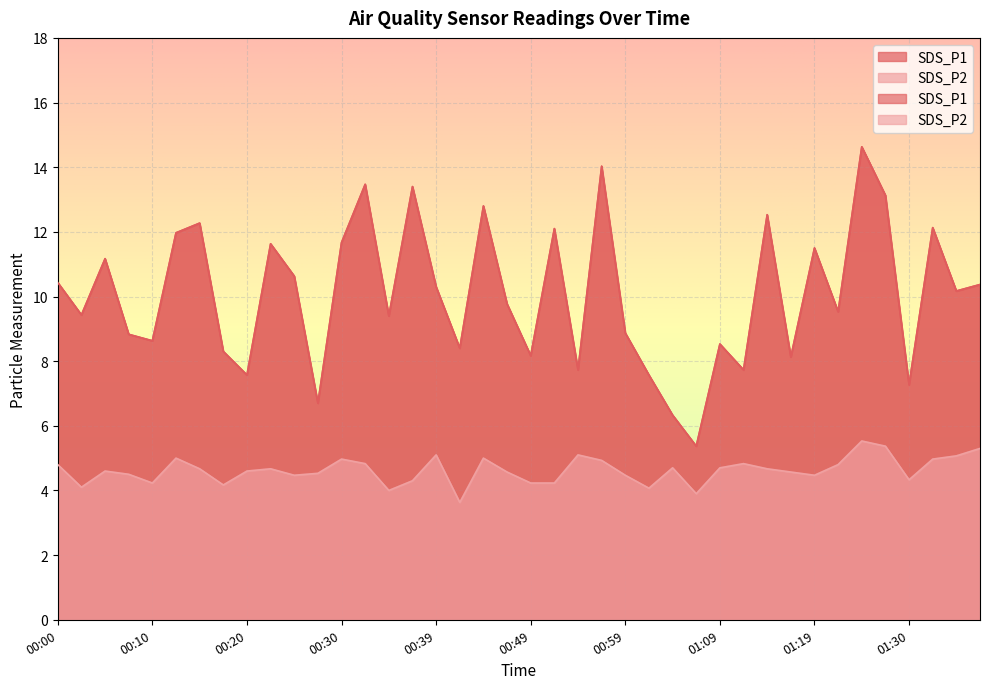

Which series has the largest total across all categories?

SDS_P1